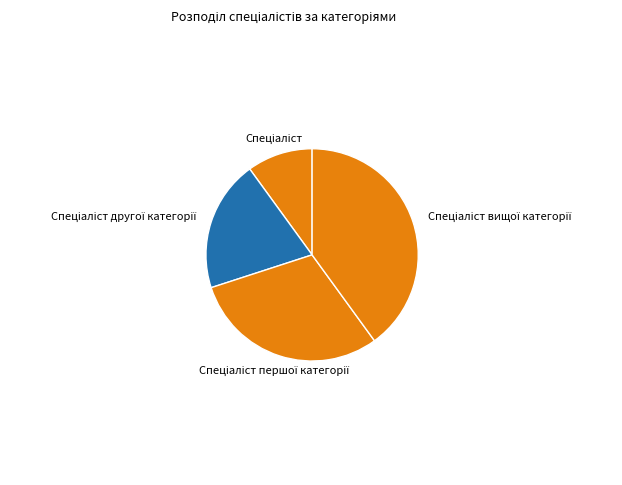

Is there a majority slice in this chart?

No